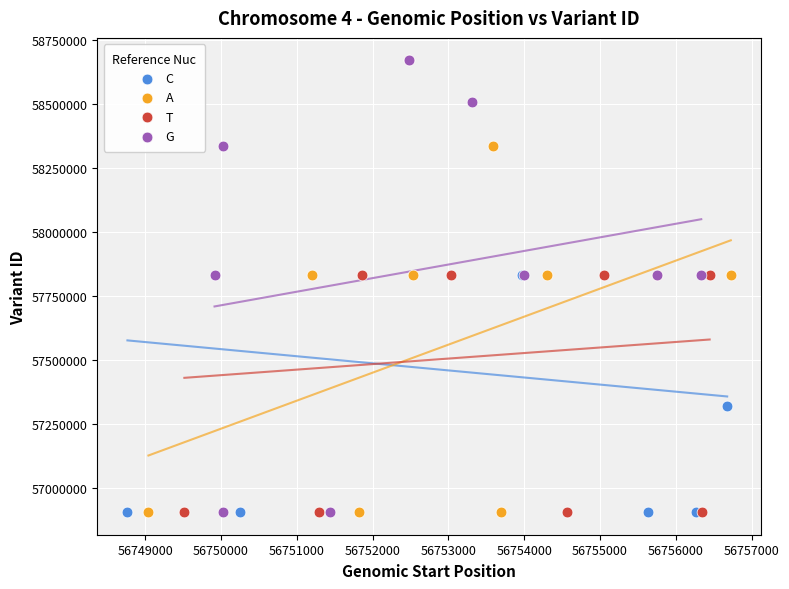

What are all the series names shown in the legend?

C, A, T, G